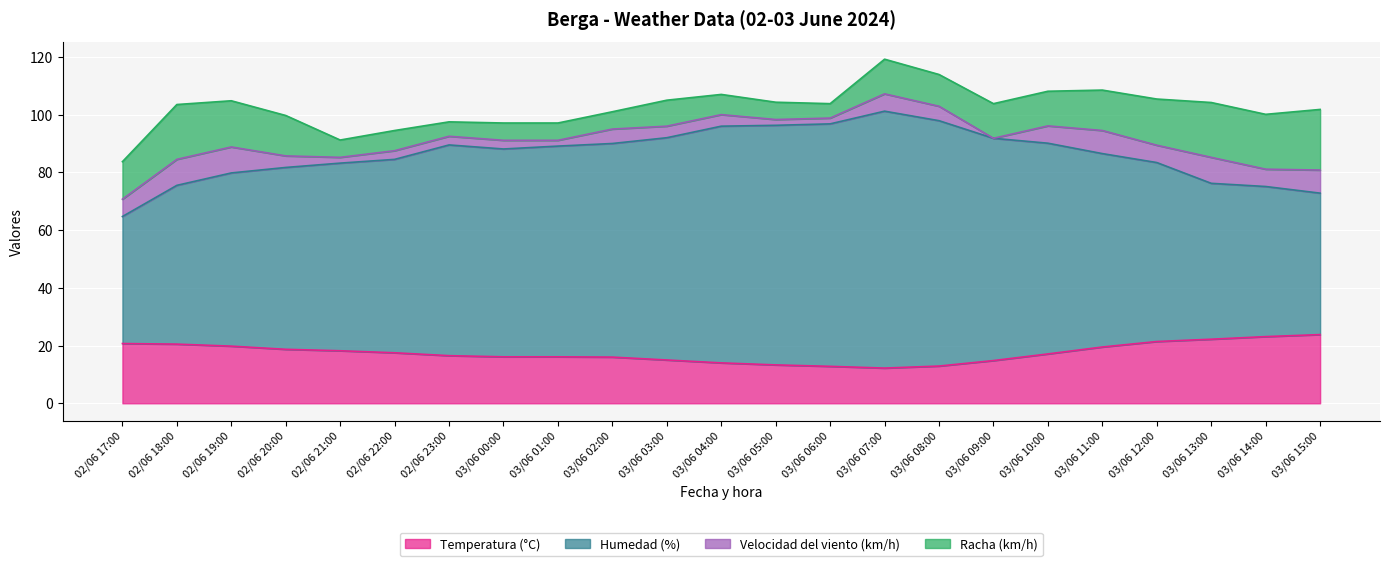

What is the difference between the maximum and minimum values in the Temperatura (°C) series?

11.6